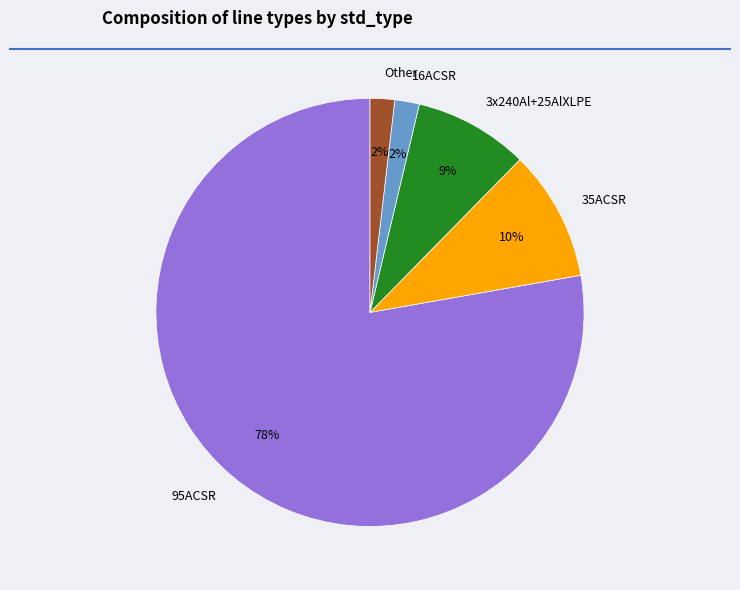

What is the largest slice in the pie chart?

95ACSR